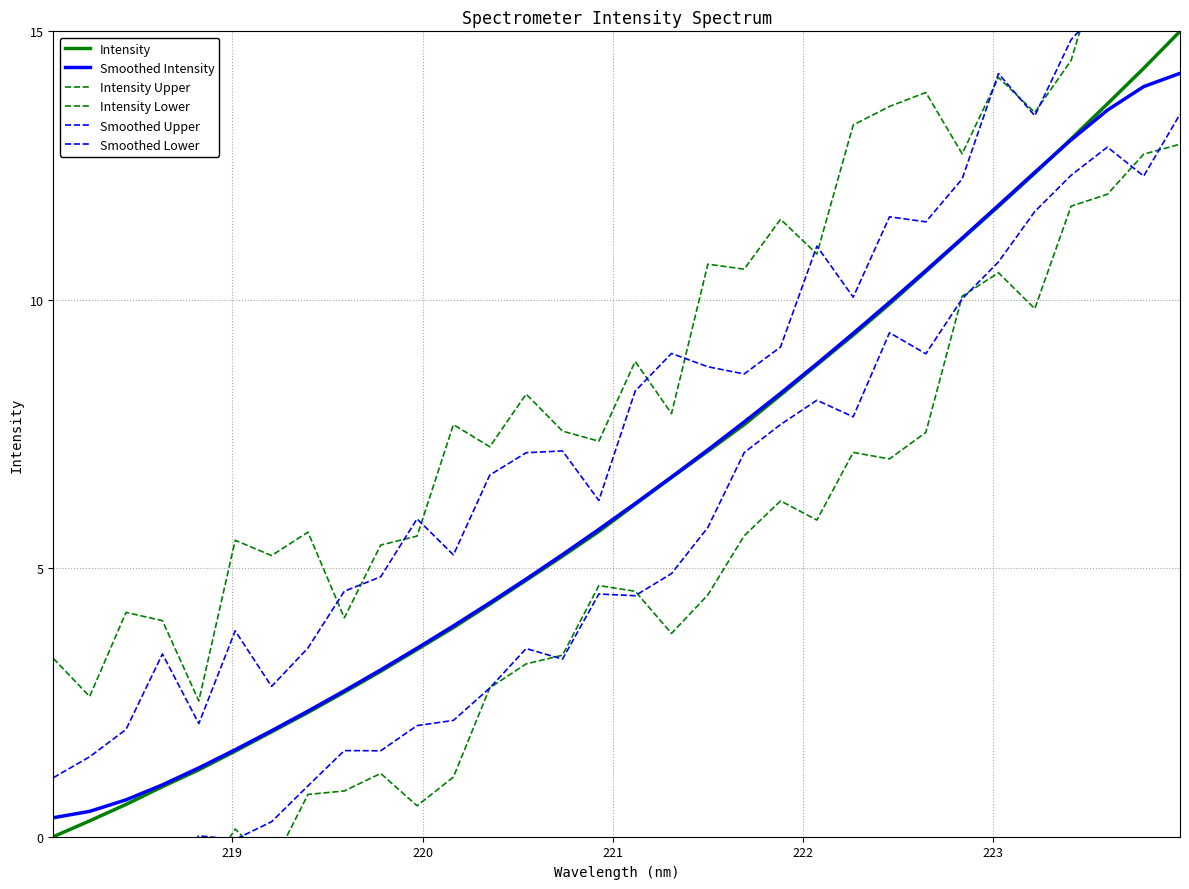

True or false: Intensity Lower and Smoothed Intensity cross at least once.

False